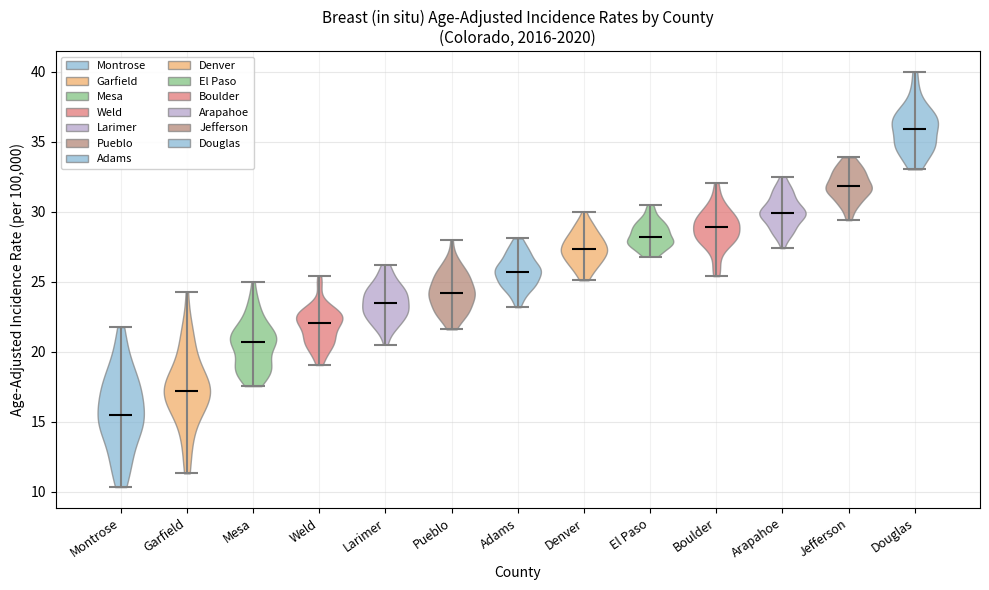

Reading left to right, read every violin against the y-axis: where its median line is, and the lowest and highest points it reaches. The values are not printed on the chart, so give them approximately, as read against the axis.

Montrose: median line 15.5, lowest point 10.5, highest point 22.0
Garfield: median line 17.0, lowest point 11.5, highest point 24.0
Mesa: median line 20.5, lowest point 17.5, highest point 25.0
Weld: median line 22.0, lowest point 19.0, highest point 25.5
Larimer: median line 23.5, lowest point 20.5, highest point 26.0
Pueblo: median line 24.0, lowest point 21.5, highest point 28.0
Adams: median line 25.5, lowest point 23.0, highest point 28.0
Denver: median line 27.5, lowest point 25.0, highest point 30.0
El Paso: median line 28.0, lowest point 27.0, highest point 30.5
Boulder: median line 29.0, lowest point 25.5, highest point 32.0
Arapahoe: median line 30.0, lowest point 27.5, highest point 32.5
Jefferson: median line 32.0, lowest point 29.5, highest point 34.0
Douglas: median line 36.0, lowest point 33.0, highest point 40.0